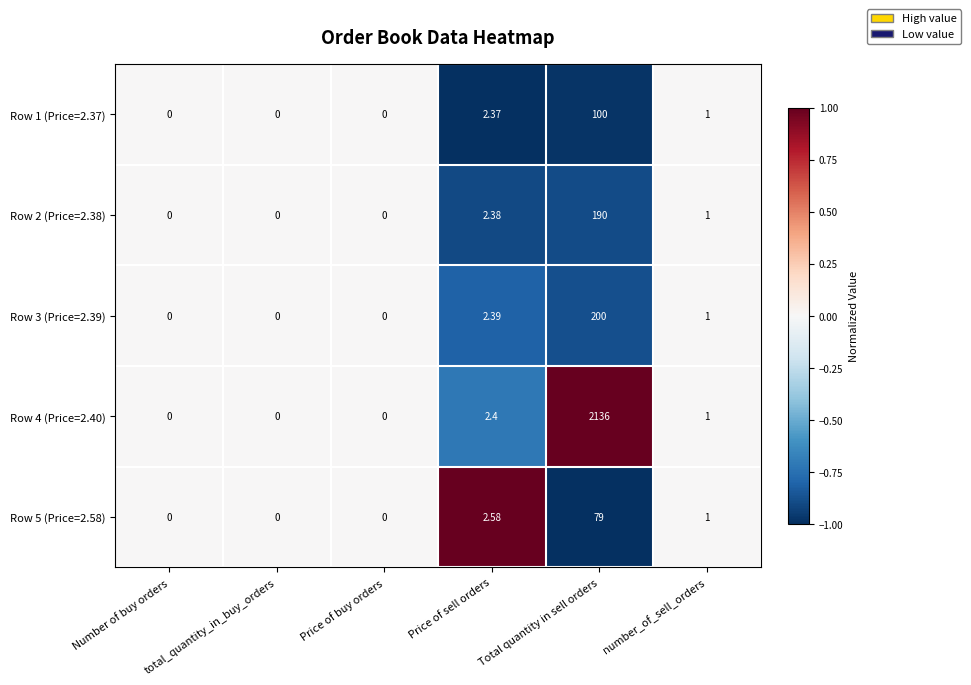

At which category is the sum across all series the highest?

Total quantity in sell orders